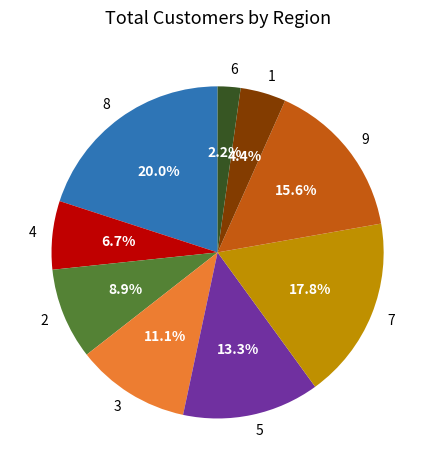

What percentage is the 4 slice, to the nearest percent?

7%